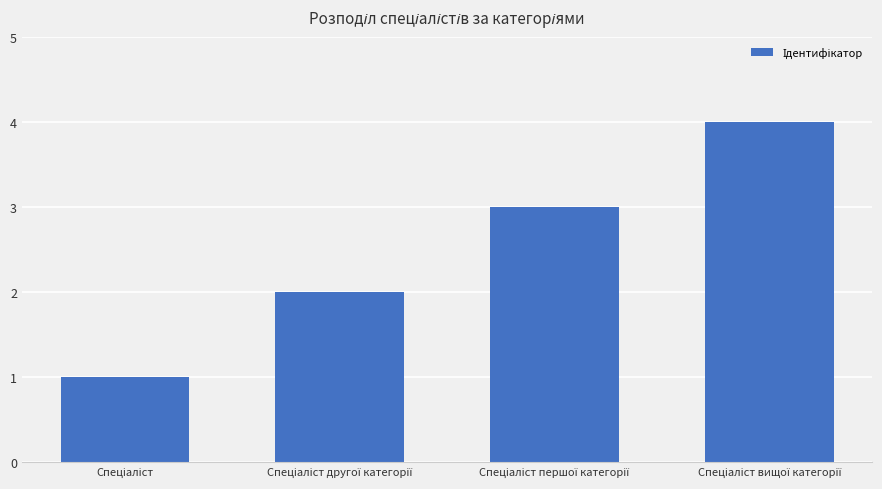

What is the difference between the maximum and minimum values?

3